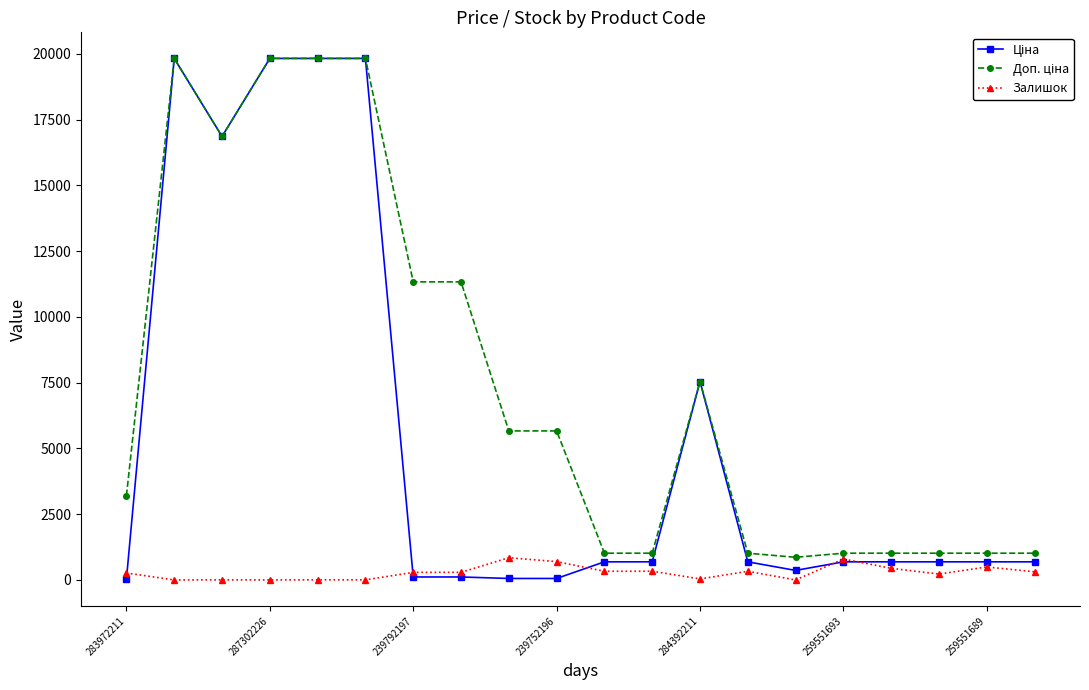

What is the value of the Залишок point at the 10th from the left?

698.0